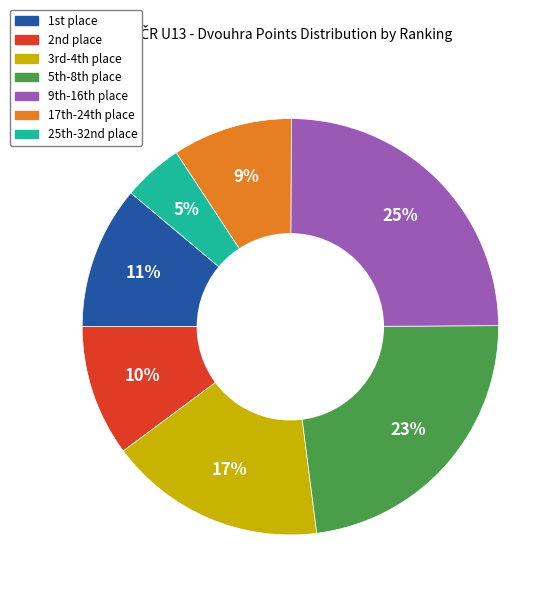

To the nearest percent, what is the average slice percentage?

14%